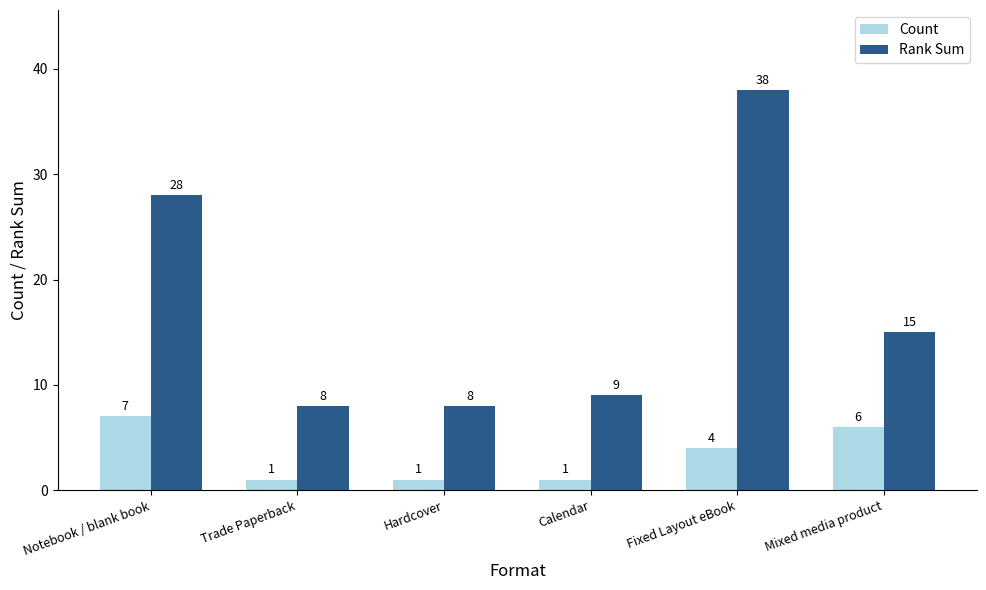

What is the highest value of the Rank Sum series?

38